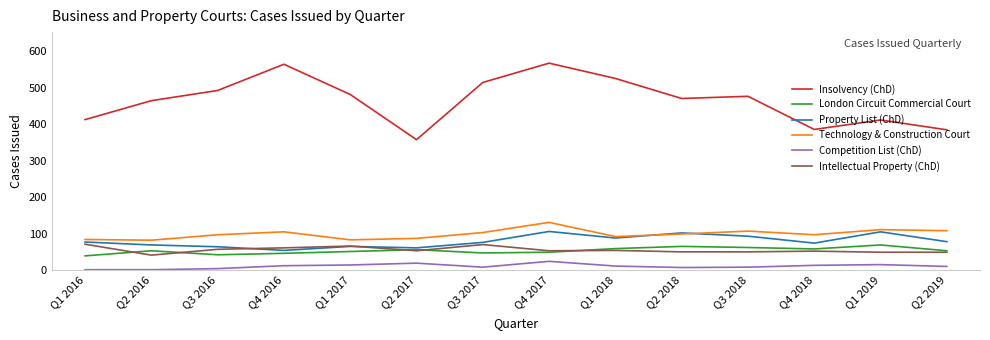

How many categories are shown in the chart?

14